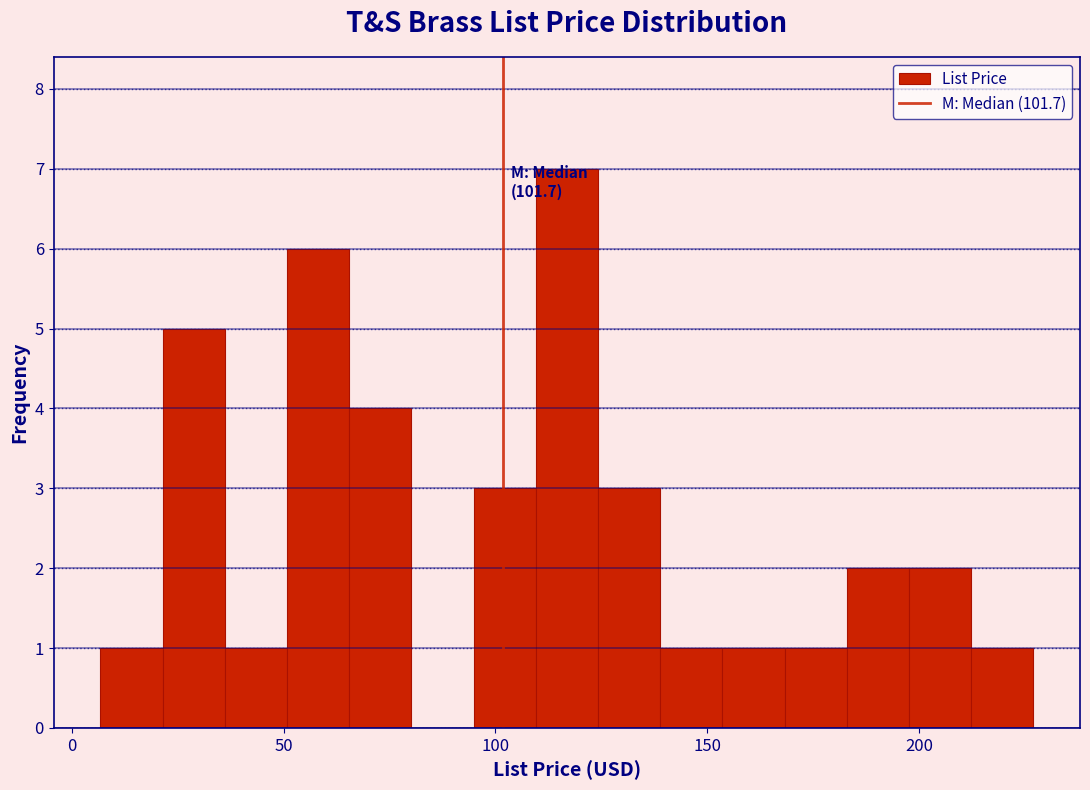

Around what value on the x-axis is the tallest bar? Give the approximate position of its centre, as read against the axis.

115